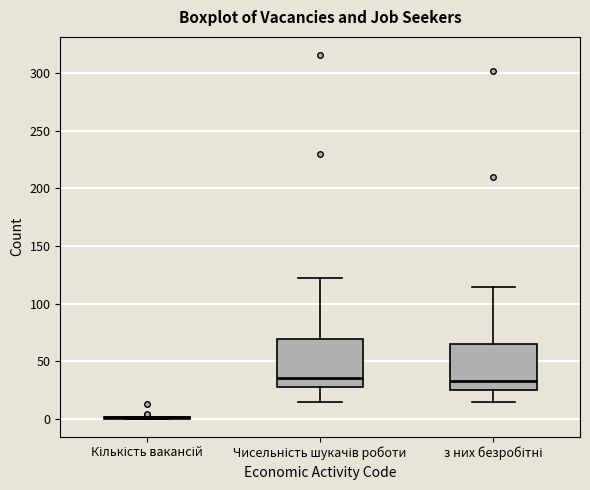

Reading left to right, transcribe this box plot: for each box, give where its median line is, the range the box spans, and where its two whiskers end, as read against the y-axis. The values are not printed on the chart, so give them approximately, as read against the axis.

Кількість вакансій: box collapsed to a line at 0, whiskers 0 to 0
Чисельність шукачів роботи: median 35, box 25 to 70, whiskers 15 to 120
з них безробітні: median 35, box 25 to 65, whiskers 15 to 115